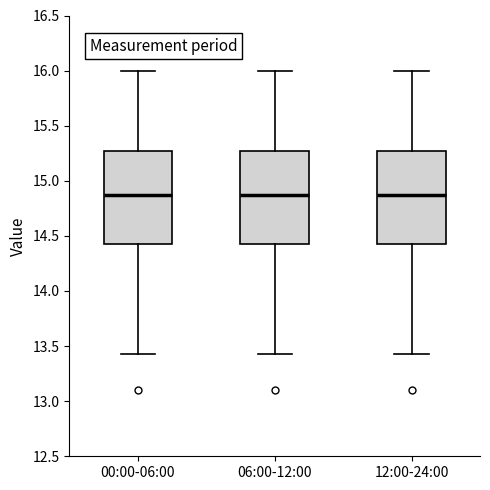

Reading left to right, read every box against the y-axis: the position of its median line, the range the box covers, and the ends of its whiskers. The values are not printed on the chart, so give them approximately, as read against the axis.

00:00-06:00: median 14.90, box 14.40 to 15.25, whiskers 13.45 to 16.00
06:00-12:00: median 14.90, box 14.40 to 15.25, whiskers 13.45 to 16.00
12:00-24:00: median 14.90, box 14.40 to 15.25, whiskers 13.45 to 16.00